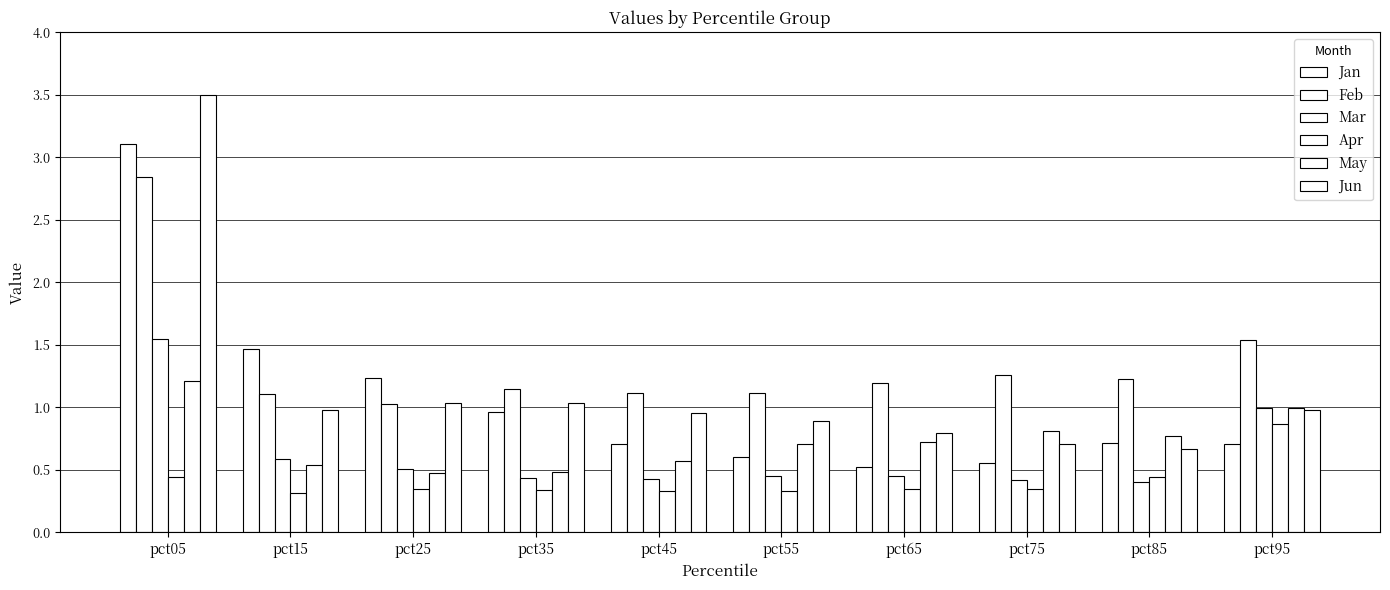

What is the greatest value displayed?

3.5